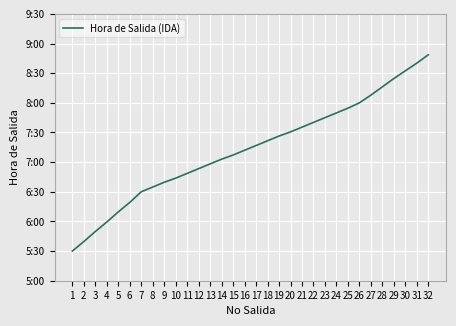

Reading left to right, extract all data points from this chart.

5.5	5.7	5.8	6.0	6.2	6.3	6.5	6.6	6.7	6.7	6.8	6.9	7.0	7.0	7.1	7.2	7.3	7.4	7.4	7.5	7.6	7.7	7.8	7.8	7.9	8.0	8.1	8.3	8.4	8.5	8.7	8.8